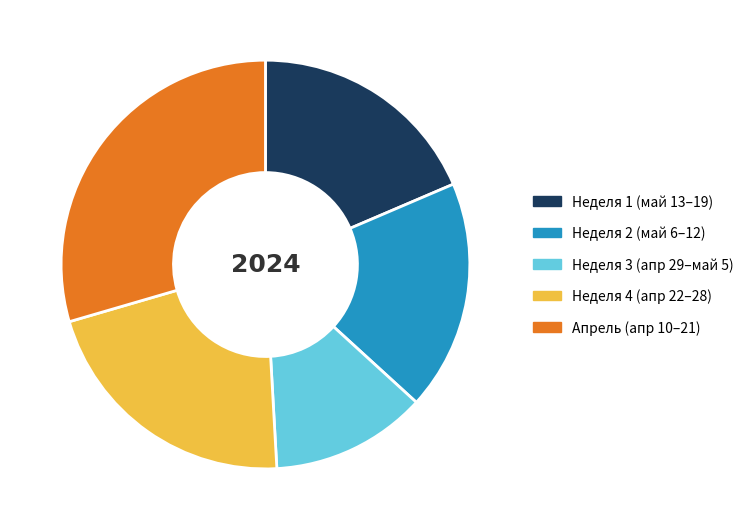

Is there any slice that represents more than half of the pie?

No